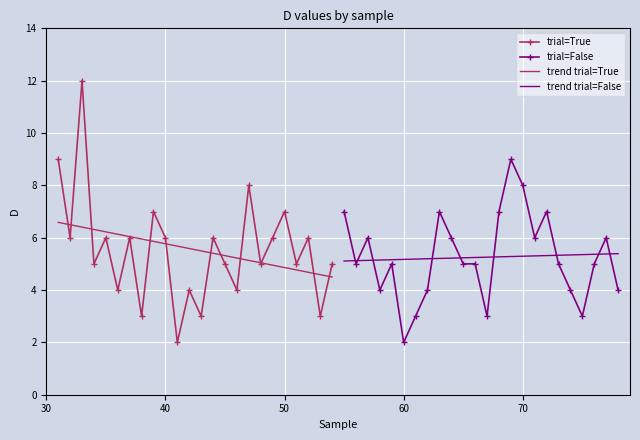

True or false: trial=False has more than 0 points higher than both neighbors.

True